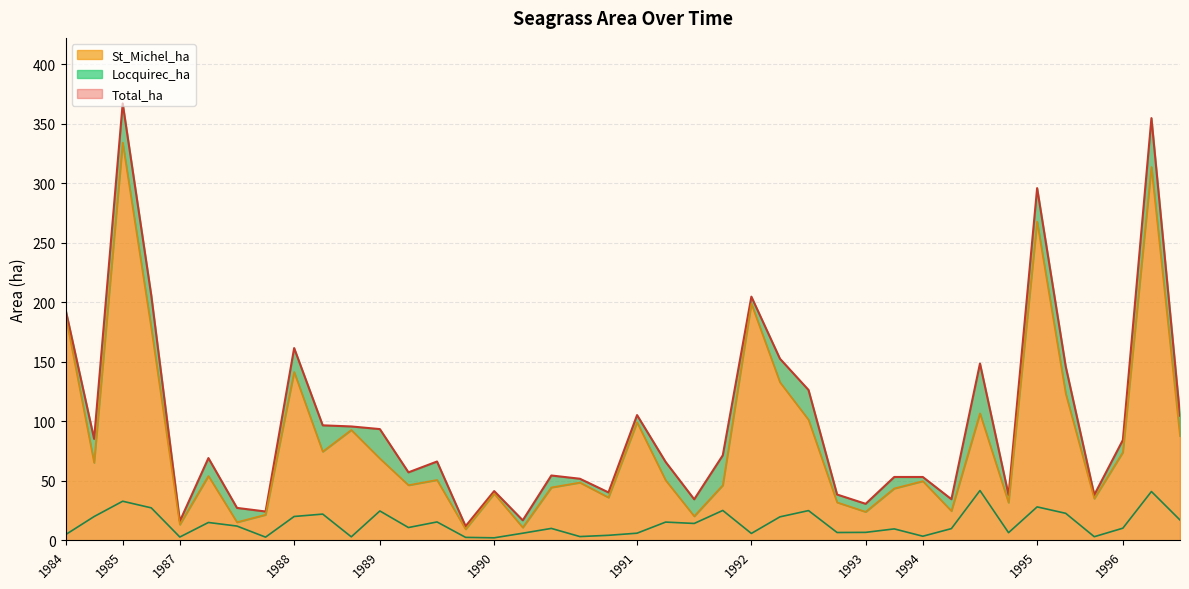

Which series has the largest range (max minus min)?

Total_ha